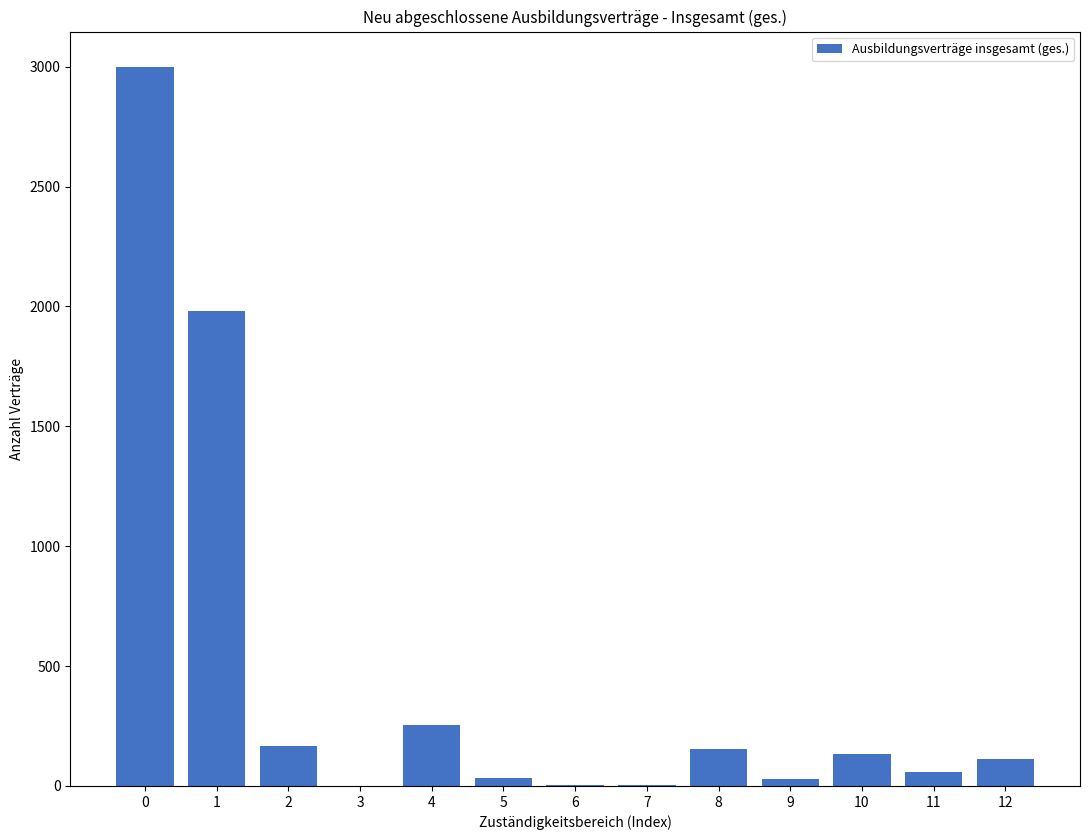

What is the change in value from 3 to 8?

+153